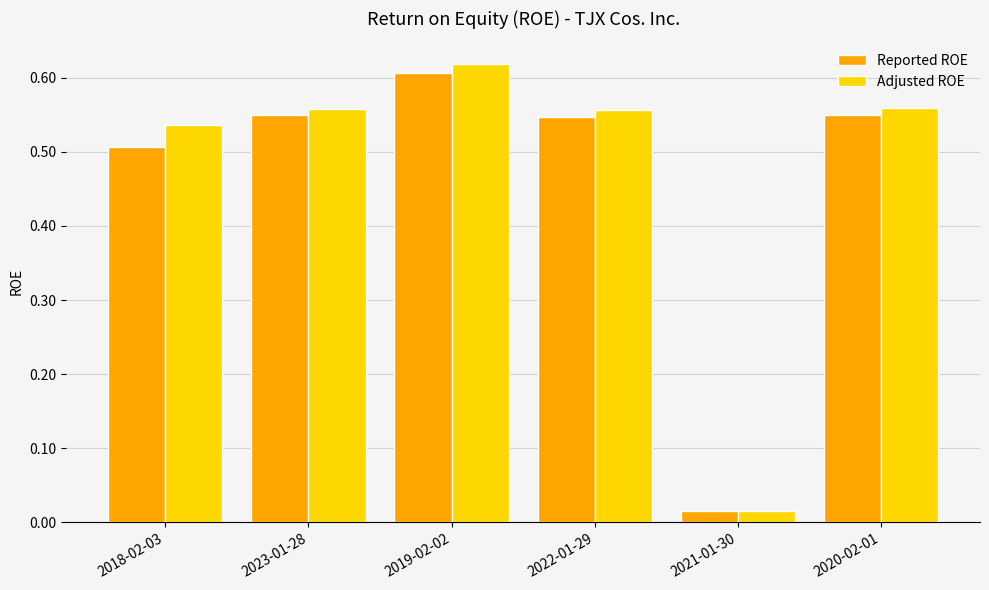

Which series has the widest spread of values?

Adjusted ROE